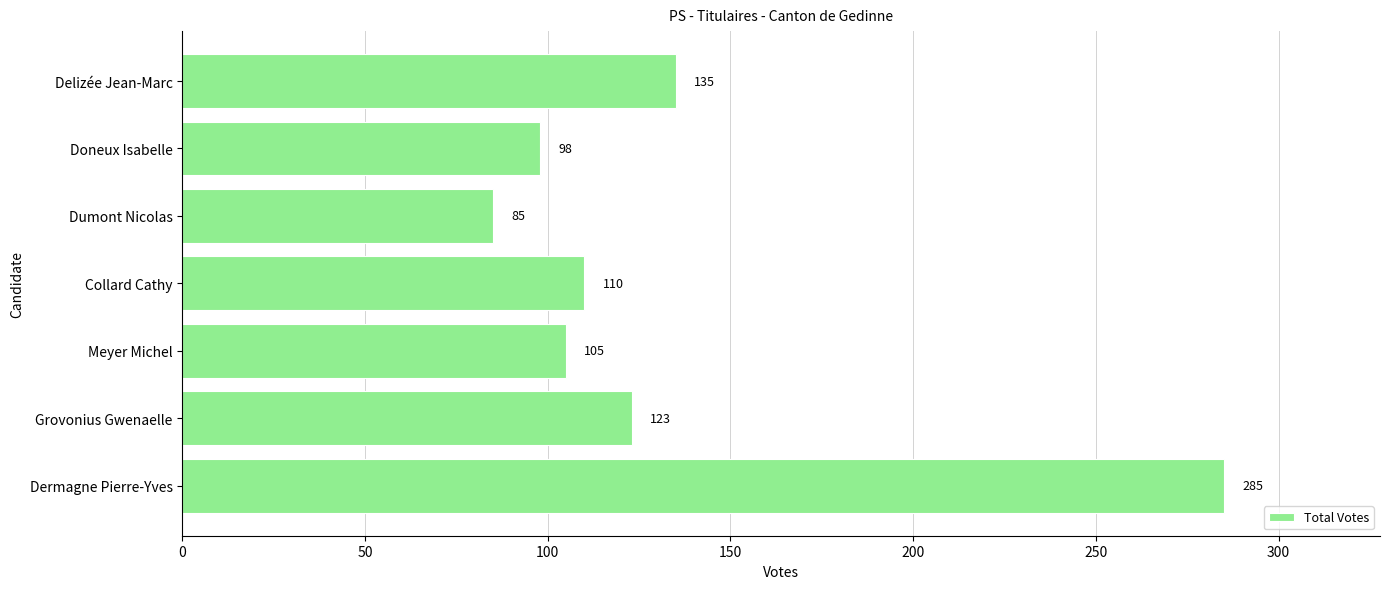

How many distinct data groups are displayed?

1